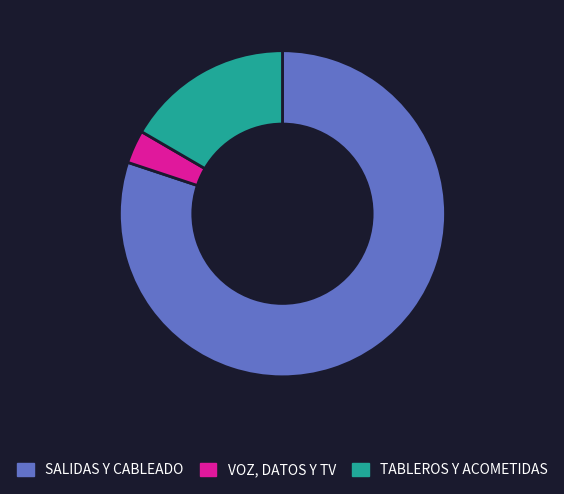

What is the largest slice in the pie chart?

SALIDAS Y CABLEADO